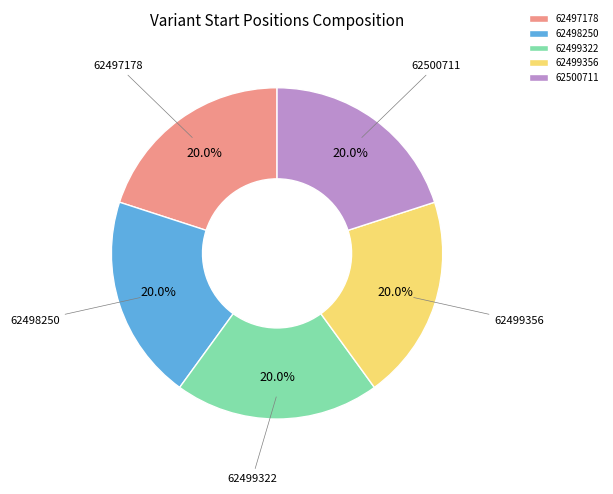

To the nearest percent, what portion does 62499356 represent?

20%